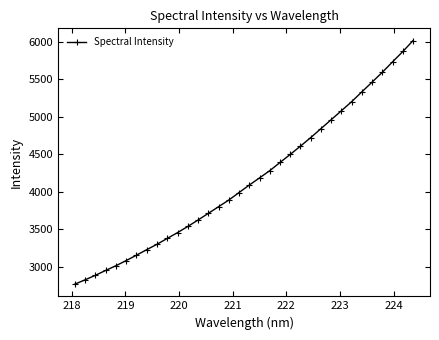

How many lines are shown in the chart?

1